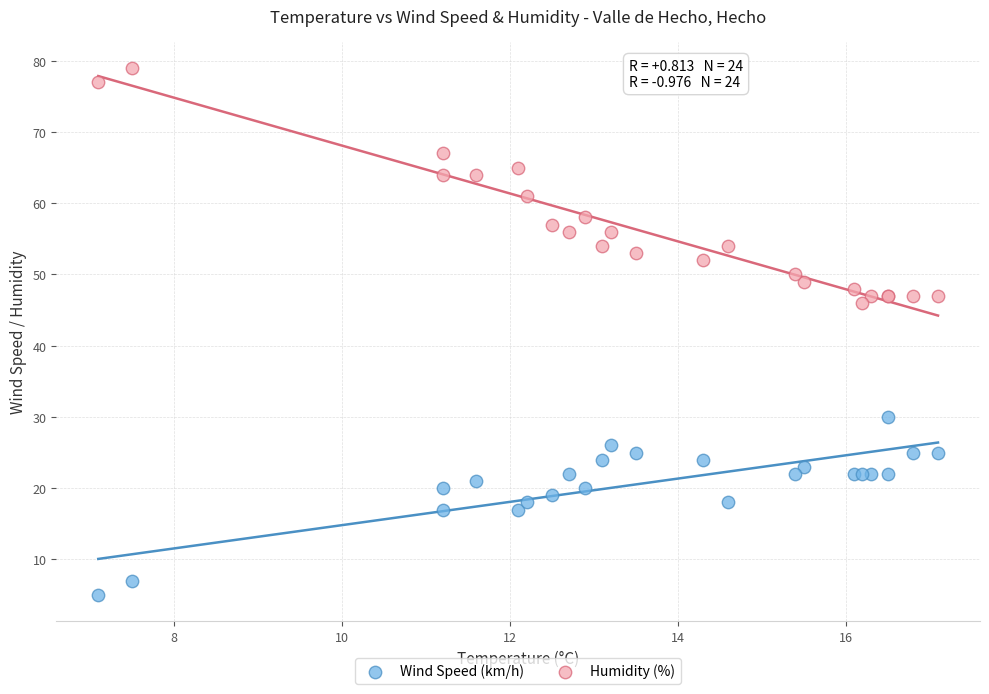

Which series has the largest Y range (max minus min)?

Humidity (%)